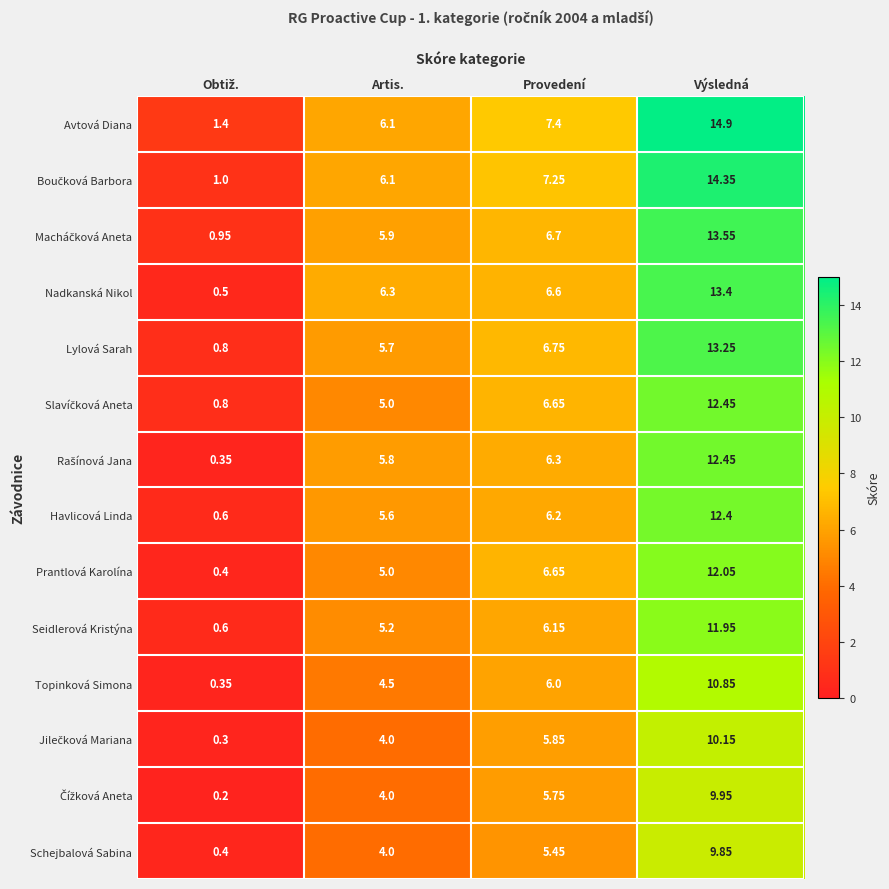

Which series has the widest spread of values?

Avtová Diana